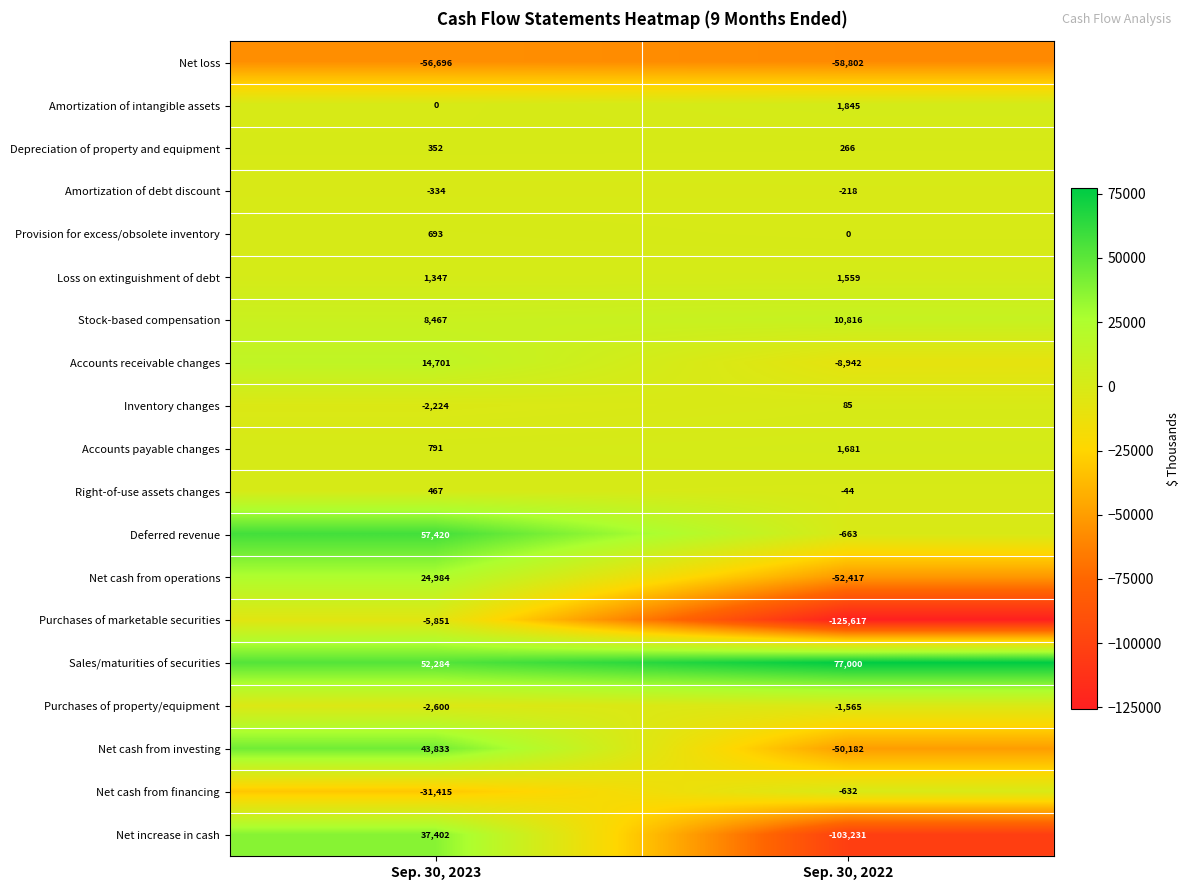

What is the sum of the Amortization of debt discount values at Sep. 30, 2022 and Sep. 30, 2023?

-552